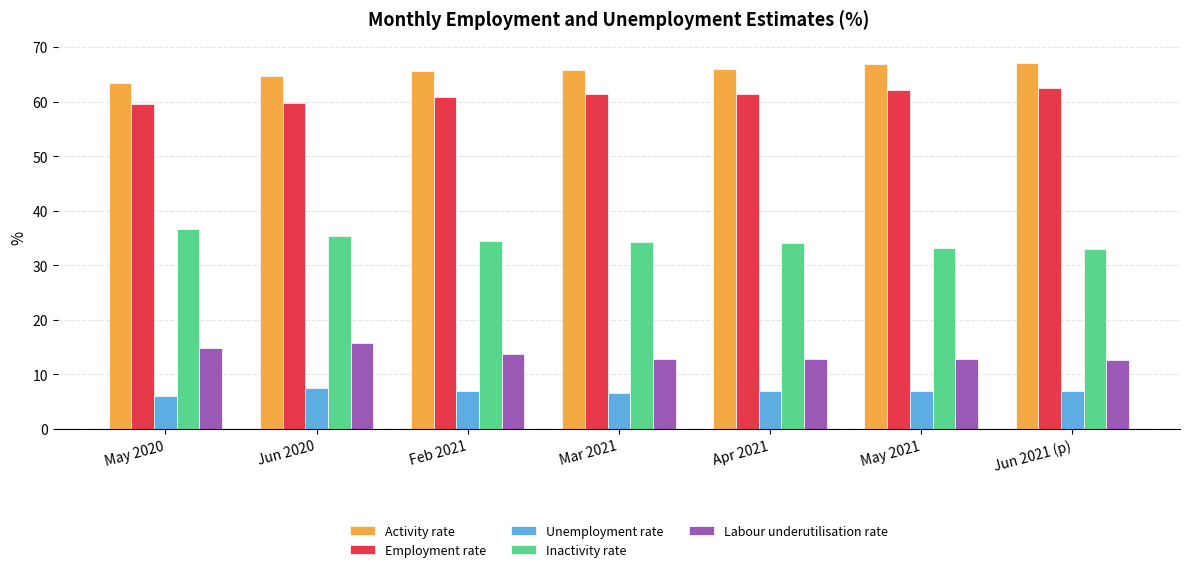

What is the total value across all series at Jun 2021 (p)?

182.0